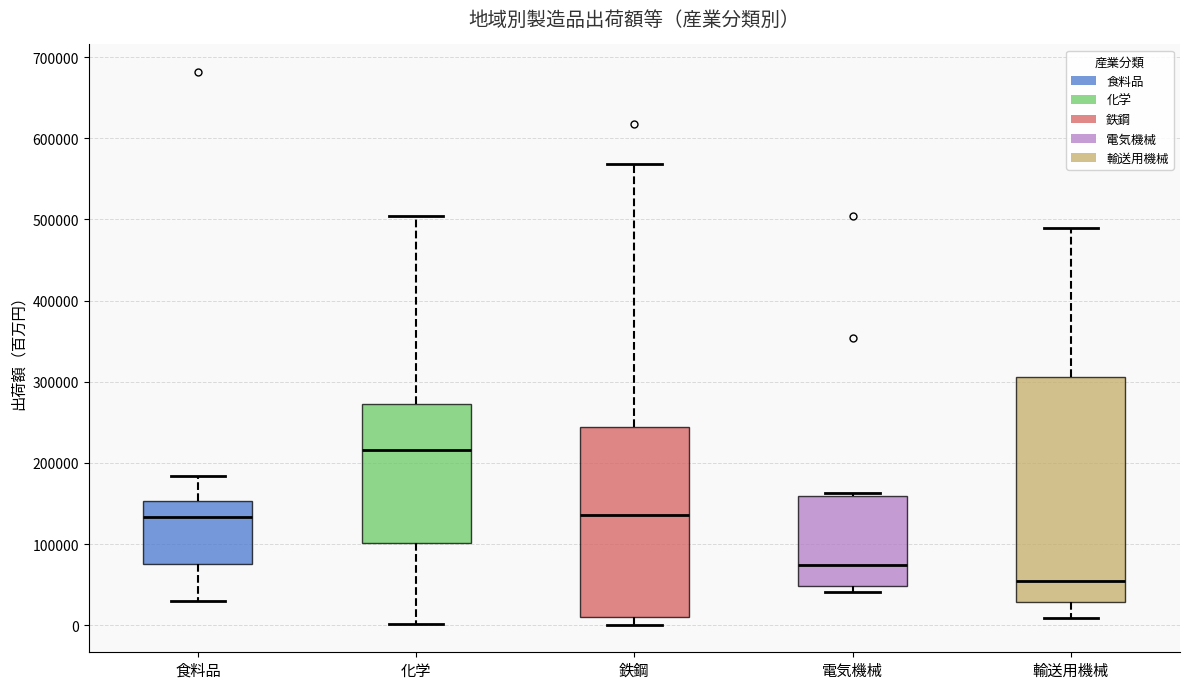

Reading left to right, transcribe this box plot: for each box, give where its median line is, the range the box spans, and where its two whiskers end, as read against the y-axis. The values are not printed on the chart, so give them approximately, as read against the axis.

食料品: median 130000, box 80000 to 150000, whiskers 30000 to 180000
化学: median 220000, box 100000 to 270000, whiskers 0 to 500000
鉄鋼: median 140000, box 10000 to 240000, whiskers 0 to 570000
電気機械: median 70000, box 50000 to 160000, whiskers 40000 to 160000 (just above the box's upper edge)
輸送用機械: median 50000, box 30000 to 310000, whiskers 10000 to 490000